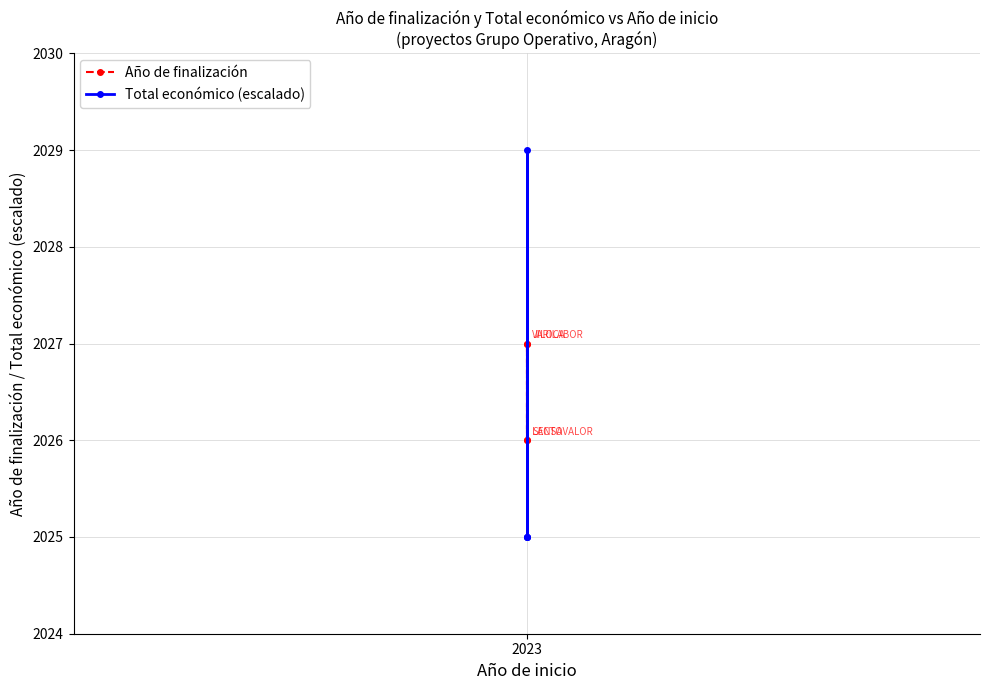

Which series ends up on top after the final intersection of Año de finalización and Total económico (escalado)?

Año de finalización